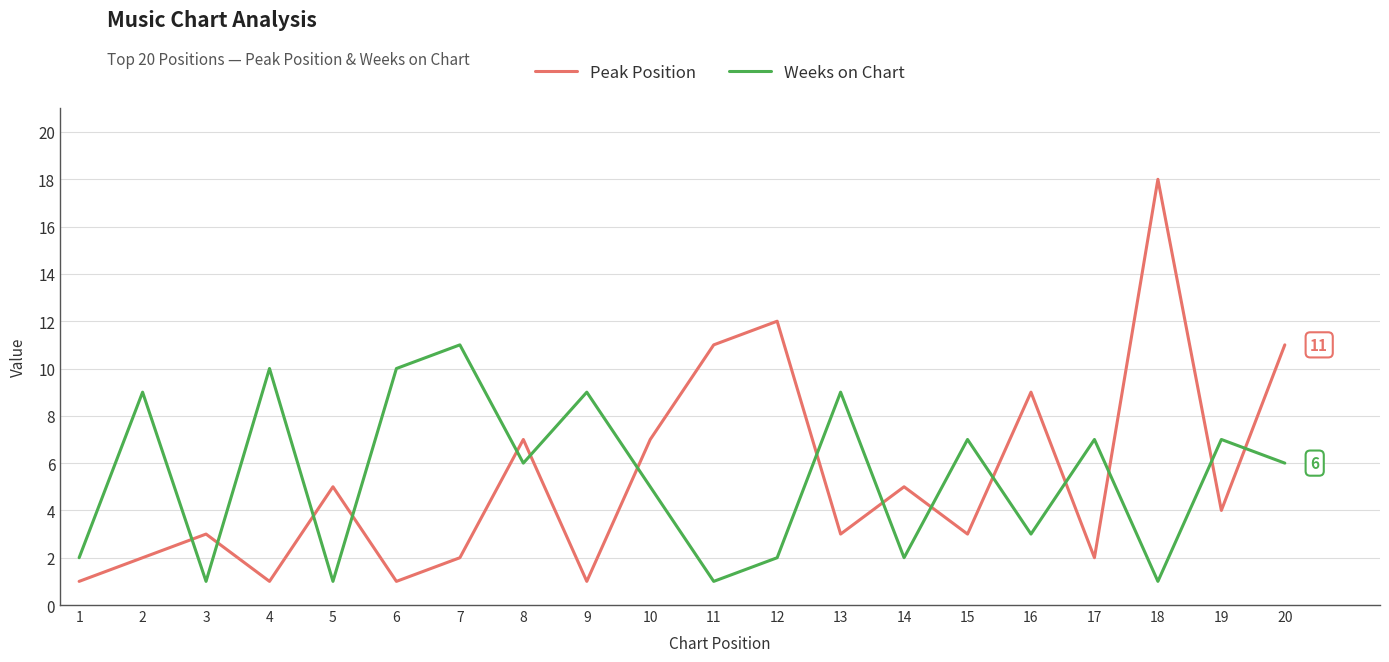

At 3, list the series in order from smallest to largest.

Weeks on Chart, Peak Position